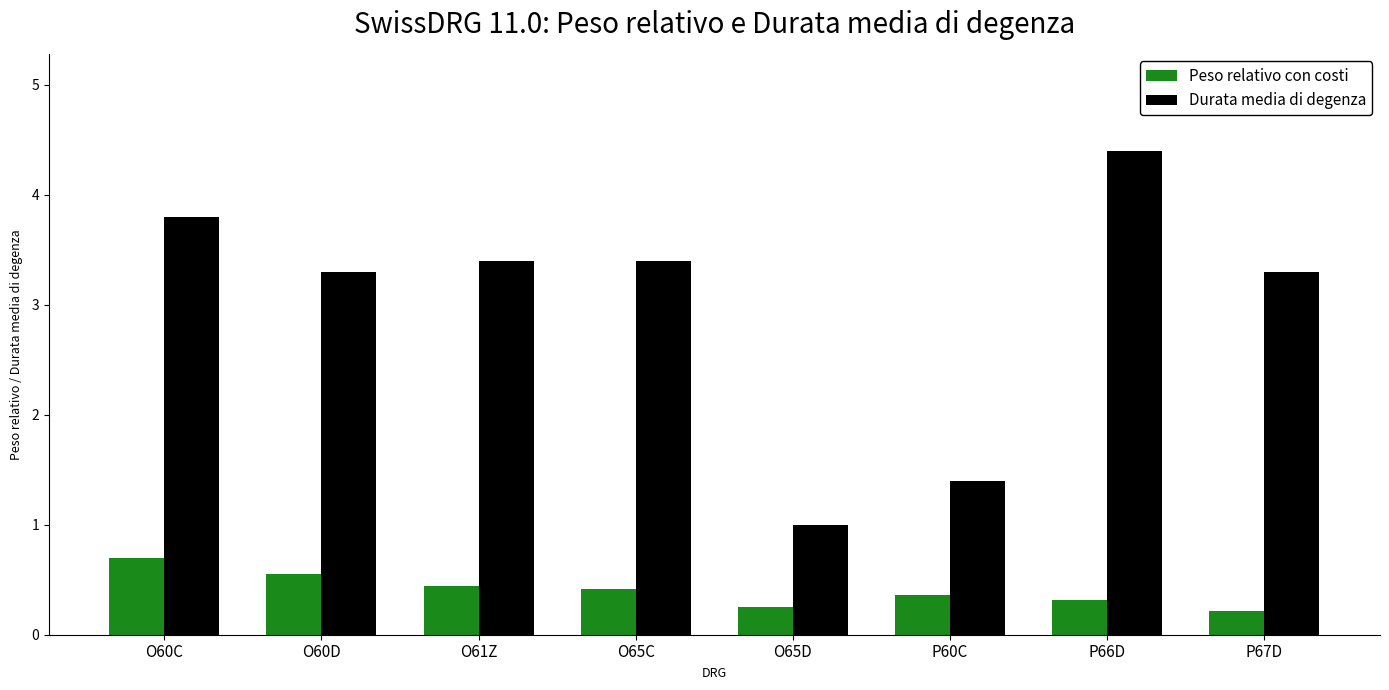

Which series has the widest spread of values?

Durata media di degenza